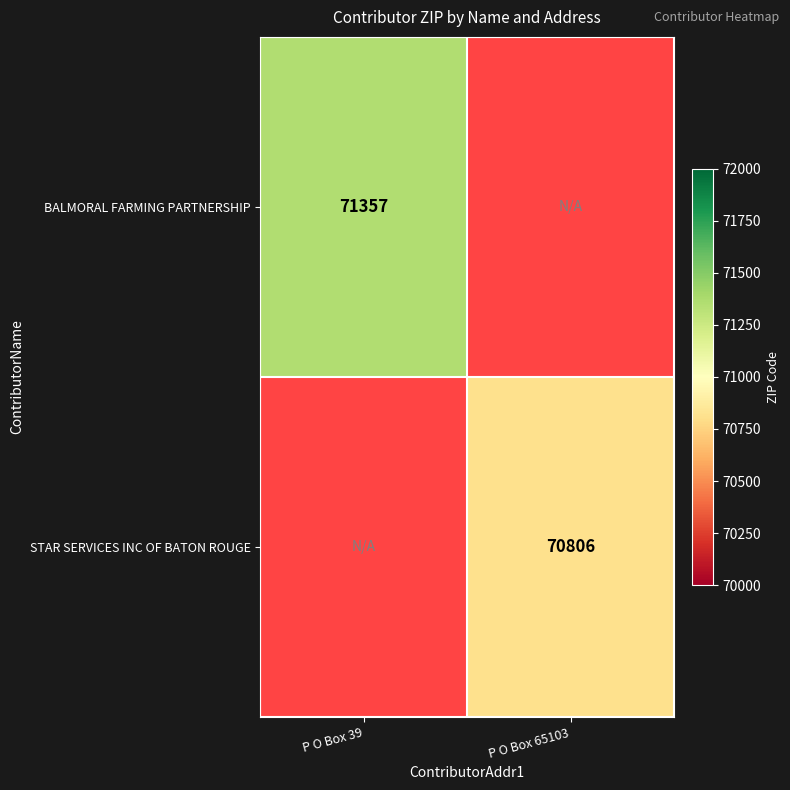

The STAR SERVICES INC OF BATON ROUGE series shows 123119 at P O Box 65103. True or false?

False